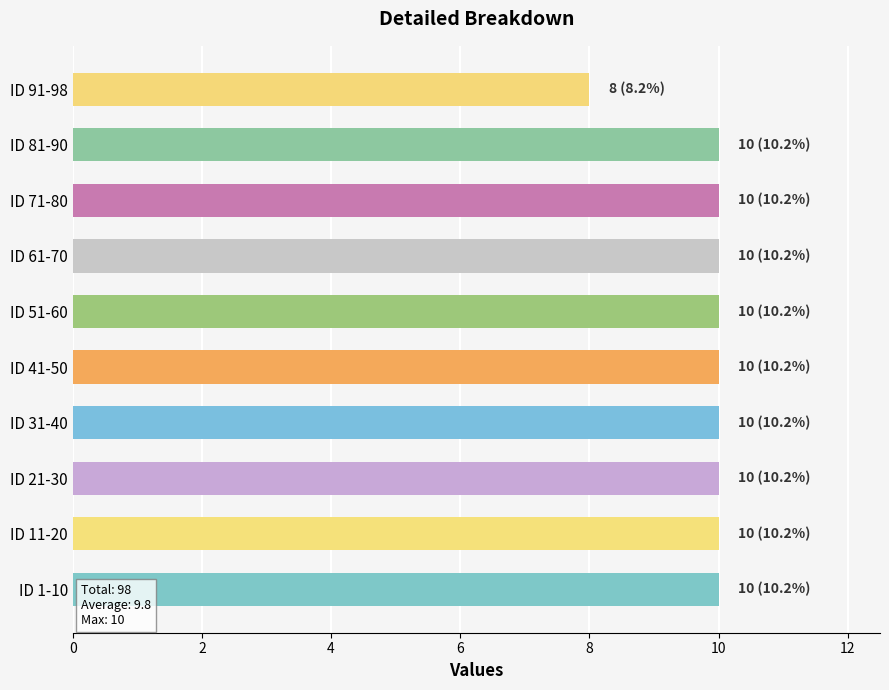

How many bars are there in total?

10